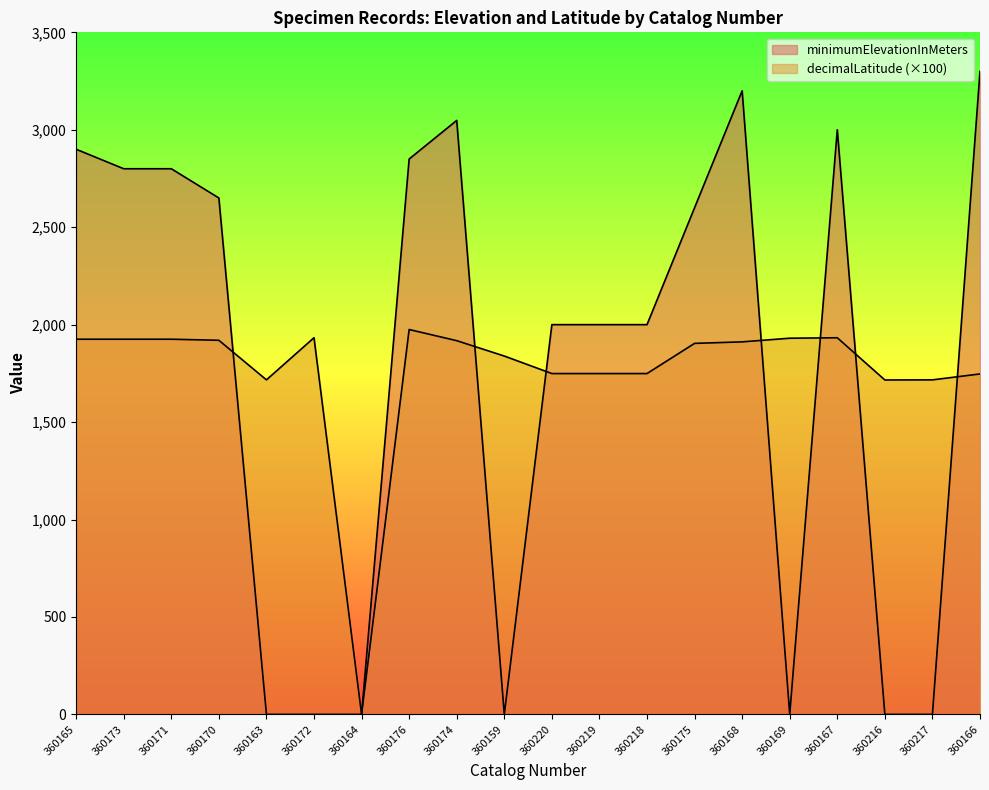

What are all the series names shown in the legend?

minimumElevationInMeters, decimalLatitude